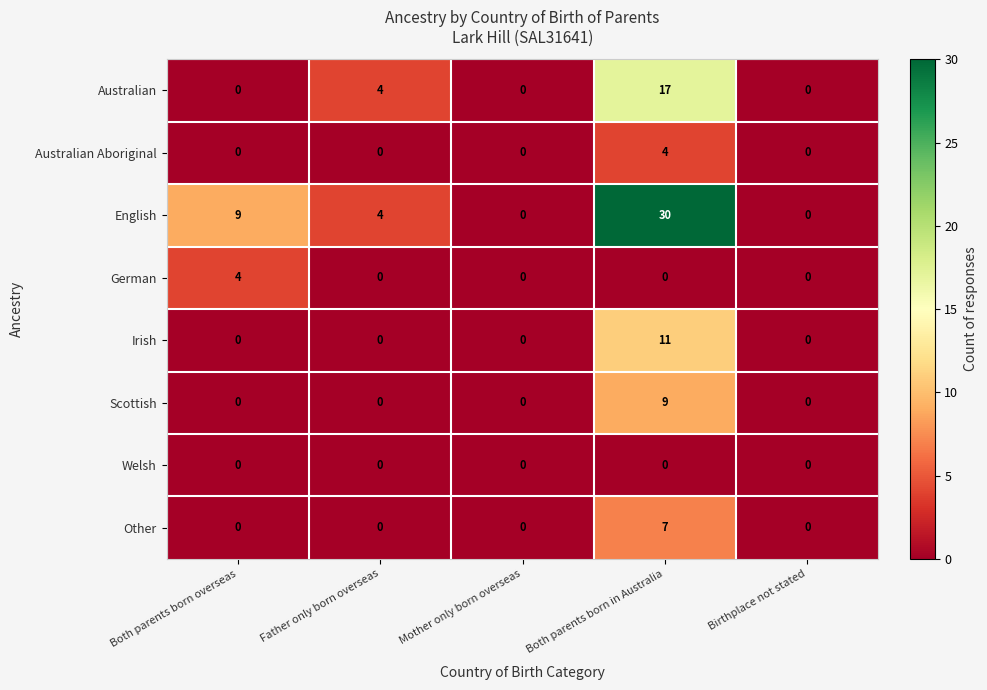

Is it true that English equals -10 at Birthplace not stated?

False